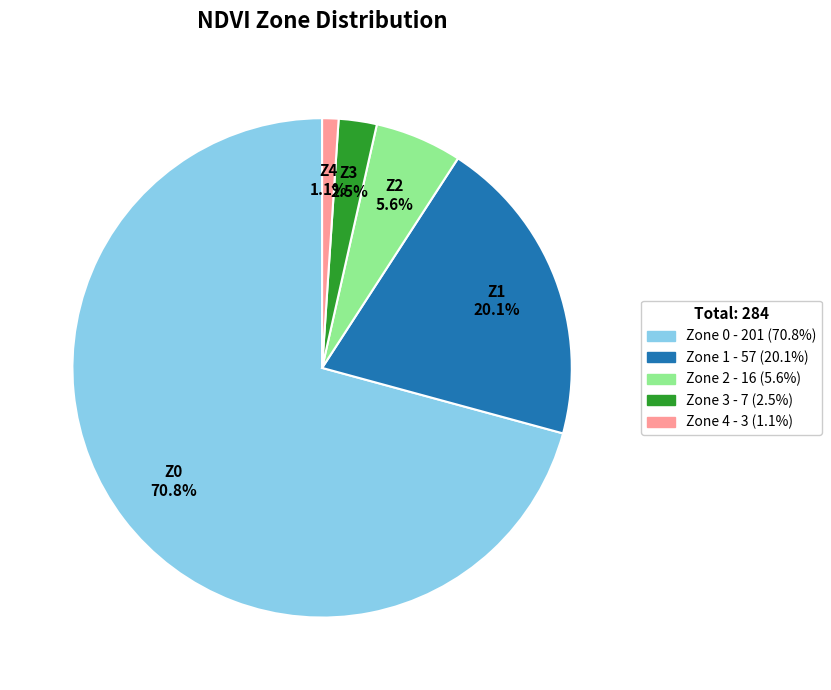

Which slice is the largest?

Zone 0